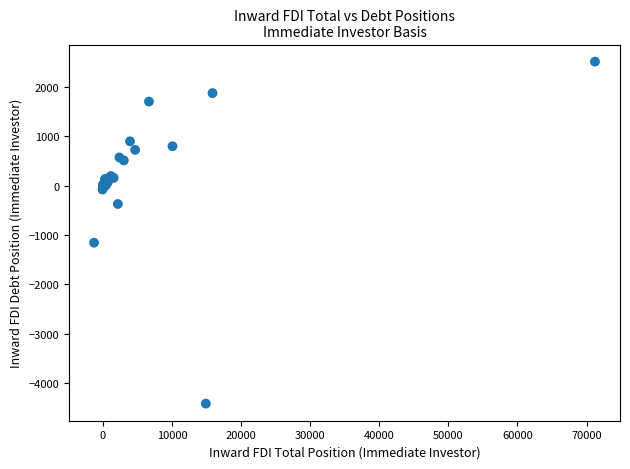

What Y value in the scatter plot is closest to -954?

-1158.0